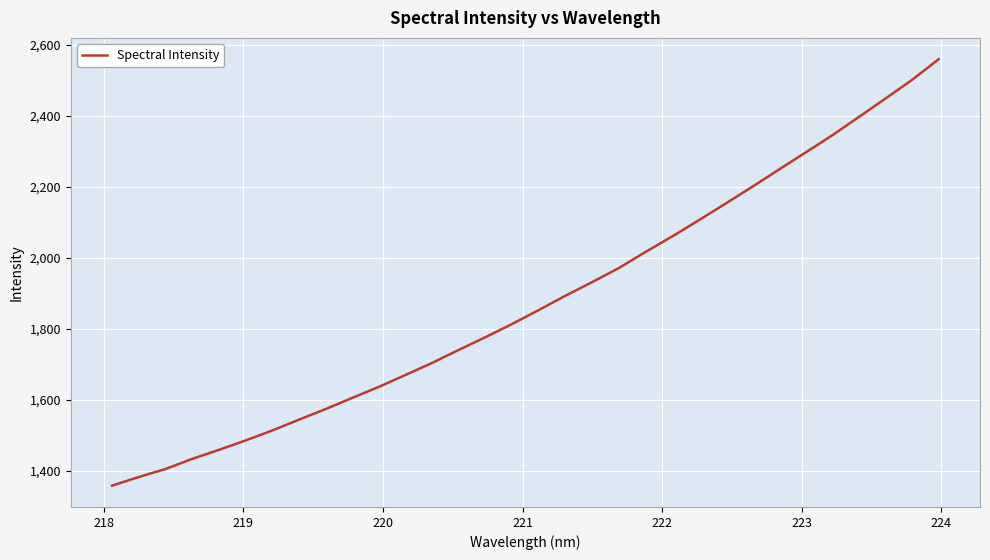

What is the average value?

1877.6